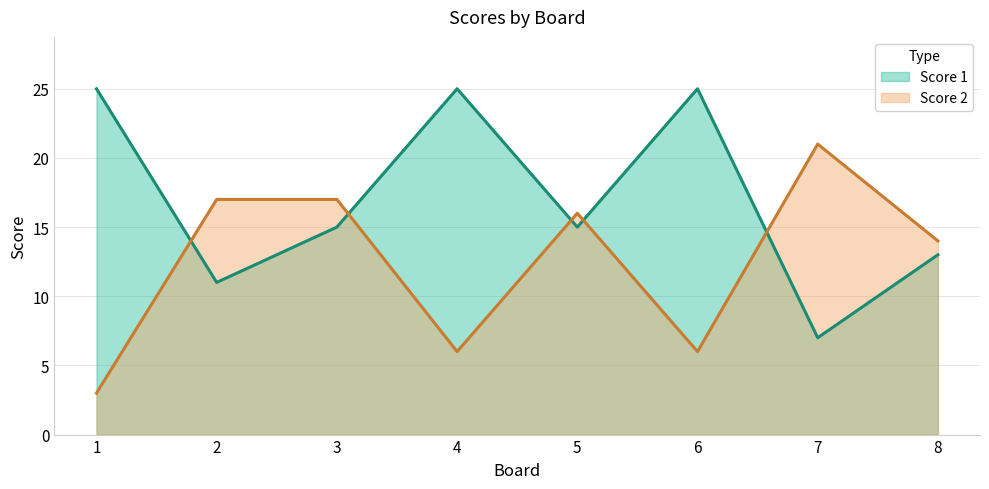

Where do Score 2 and Score 1 first cross each other?

1 and 2